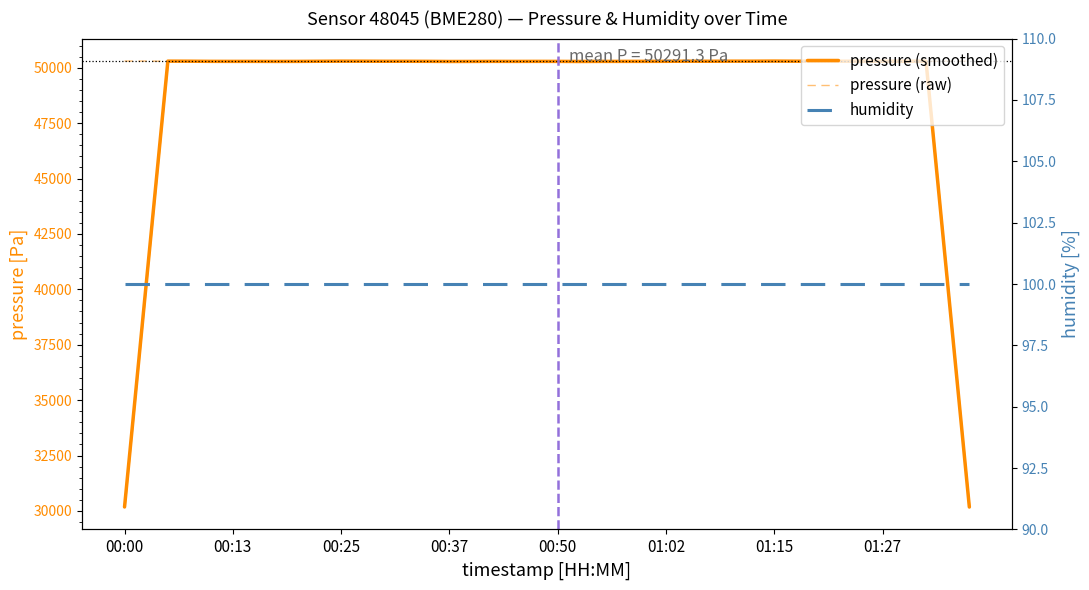

The value of pressure (smoothed) at 34 is 17136.7. True or false?

False